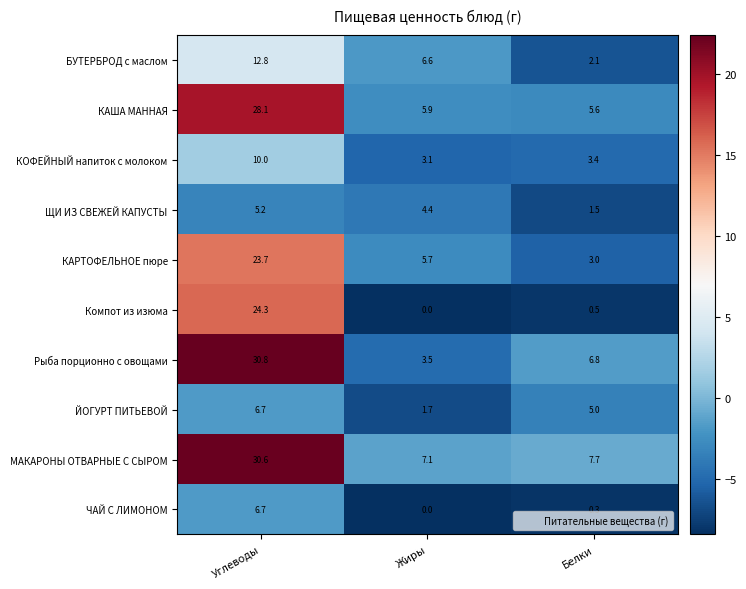

What is the maximum value for ЙОГУРТ ПИТЬЕВОЙ?

6.7